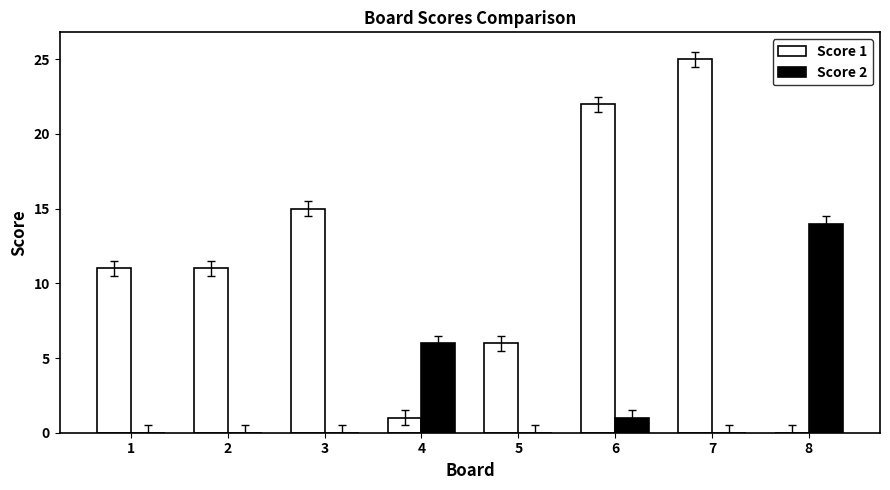

At which category does the chart reach its peak across all series?

7